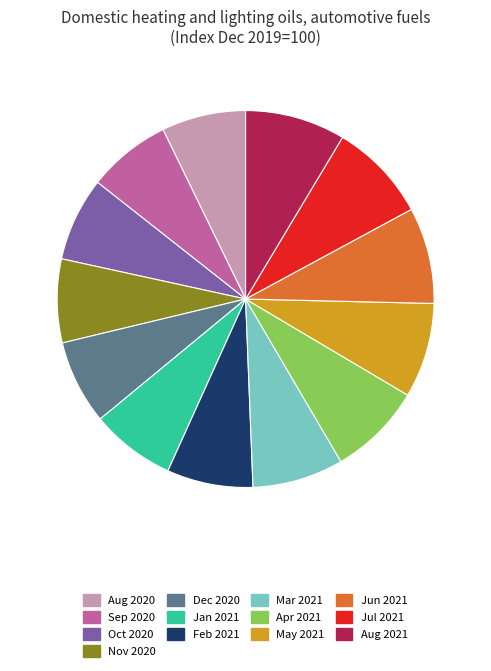

Is there any slice that represents more than half of the pie?

No